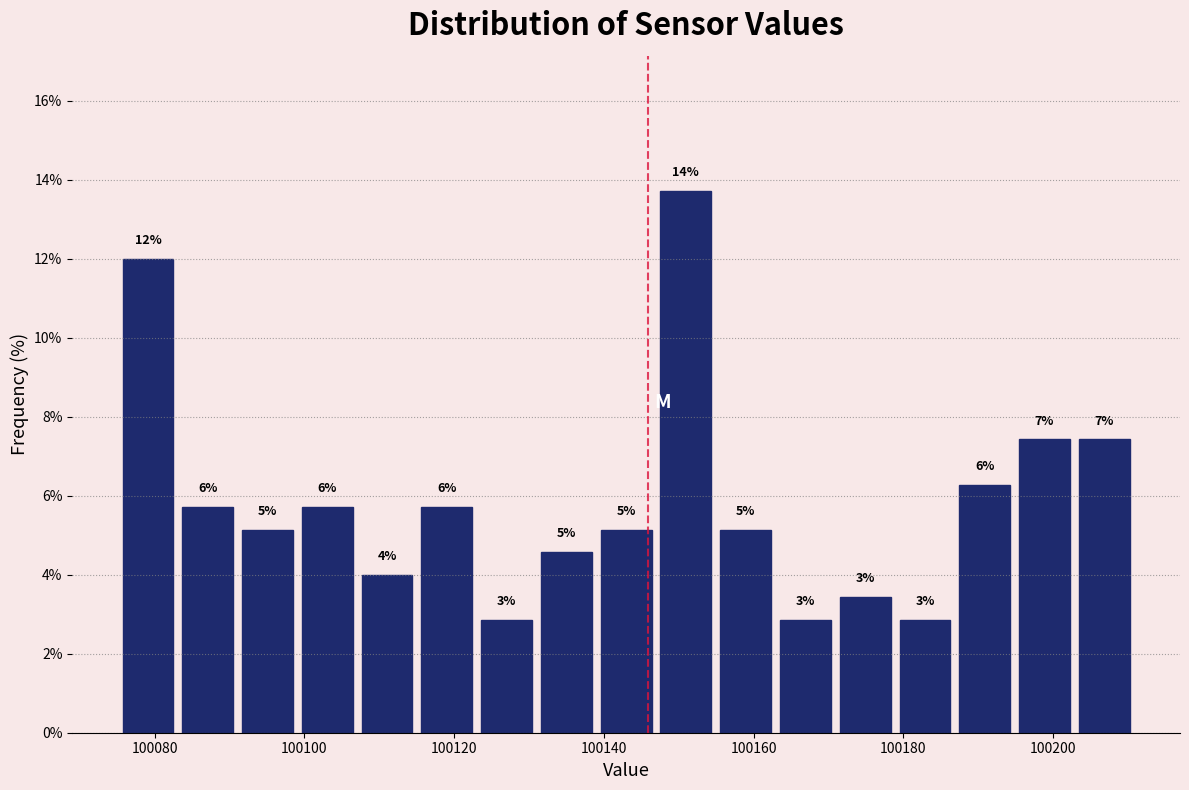

Read against the x-axis, roughly where is the centre of the tallest bar?

100150